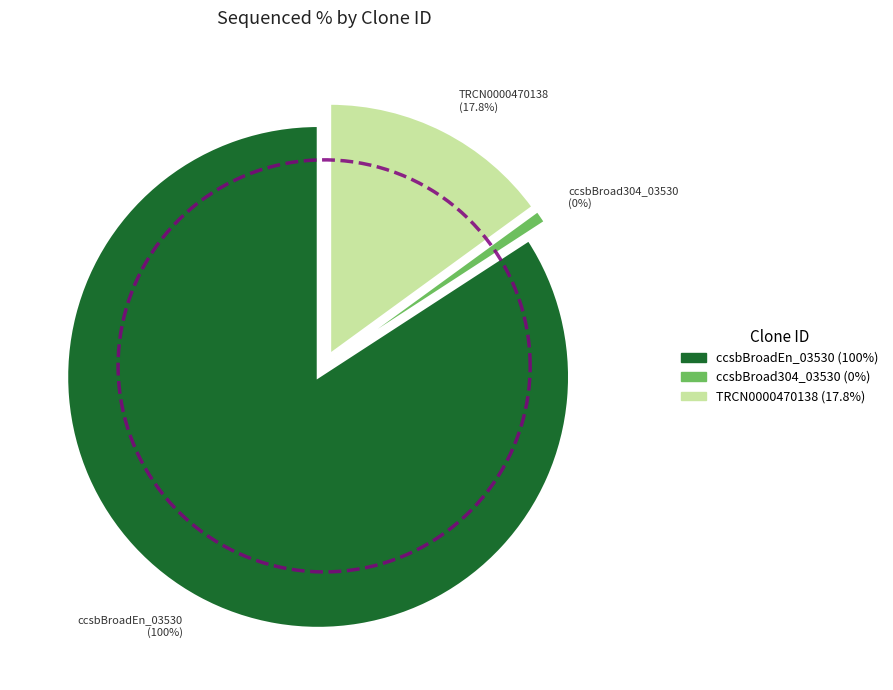

Is it true that ccsbBroadEn_03530 is 85% of the pie?

True